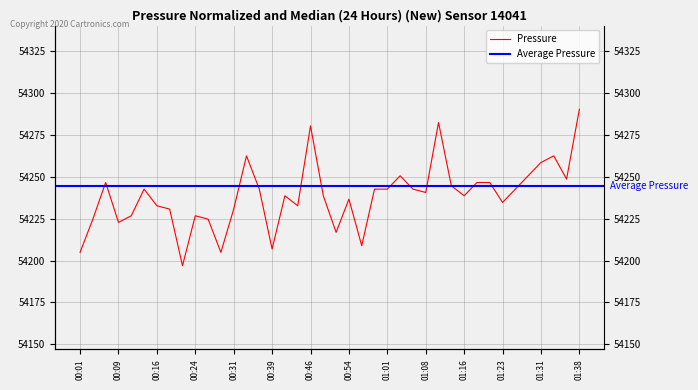

True or false: the data has more than 0 interior local peaks.

True